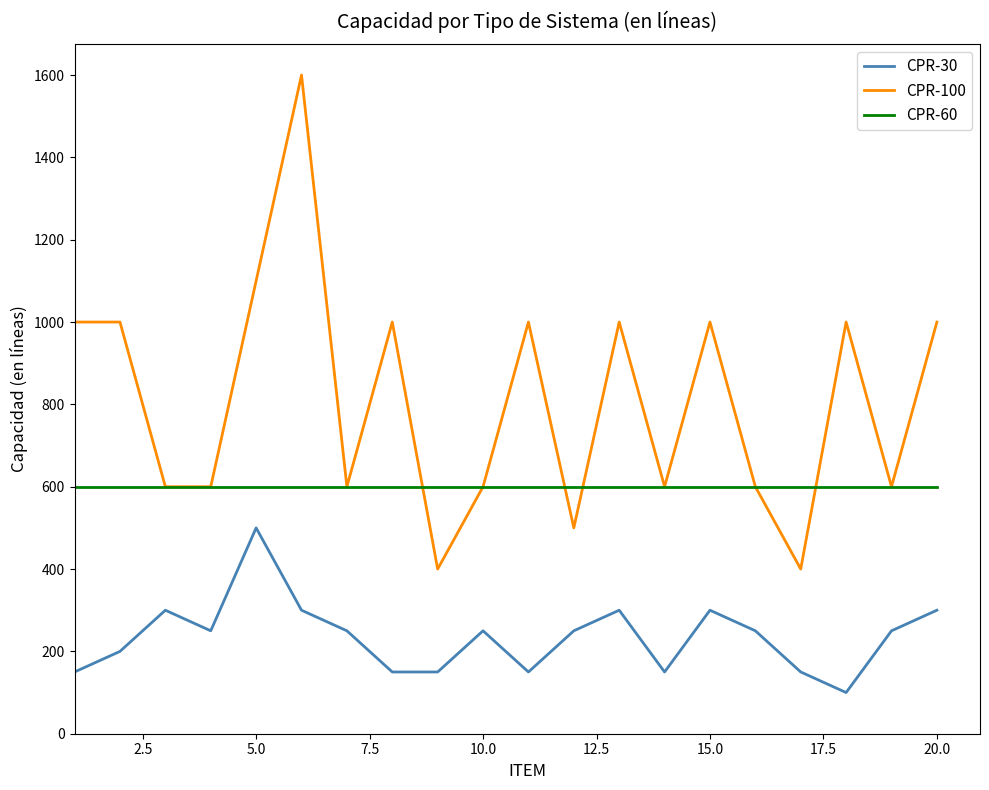

List the series in order of their peak value, highest first.

CPR-100, CPR-60, CPR-30